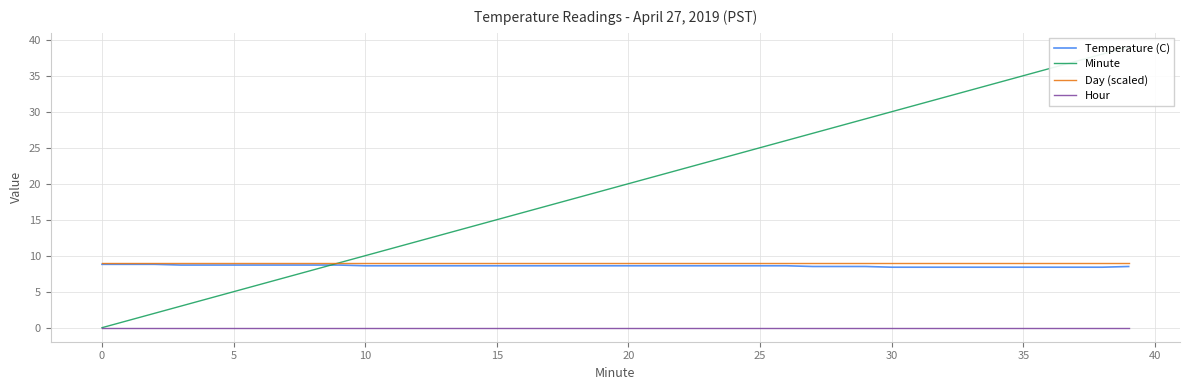

True or false: Temperature (C) and Hour cross at least once.

False